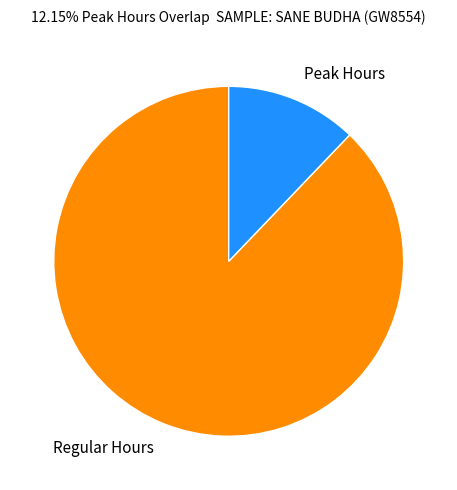

Which category has the smallest portion of the pie?

Peak Hours